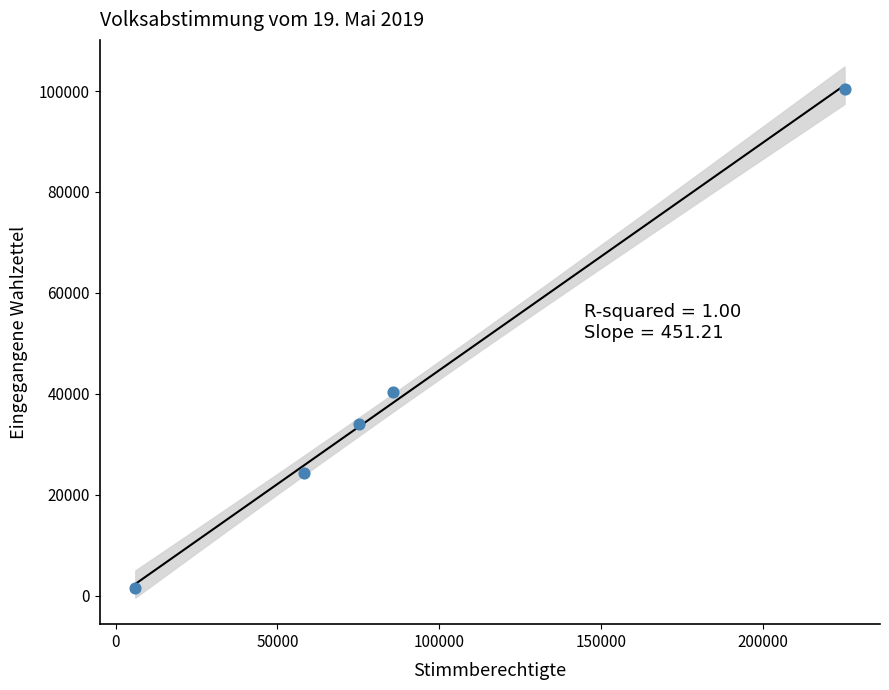

What is the average Y value?

40202